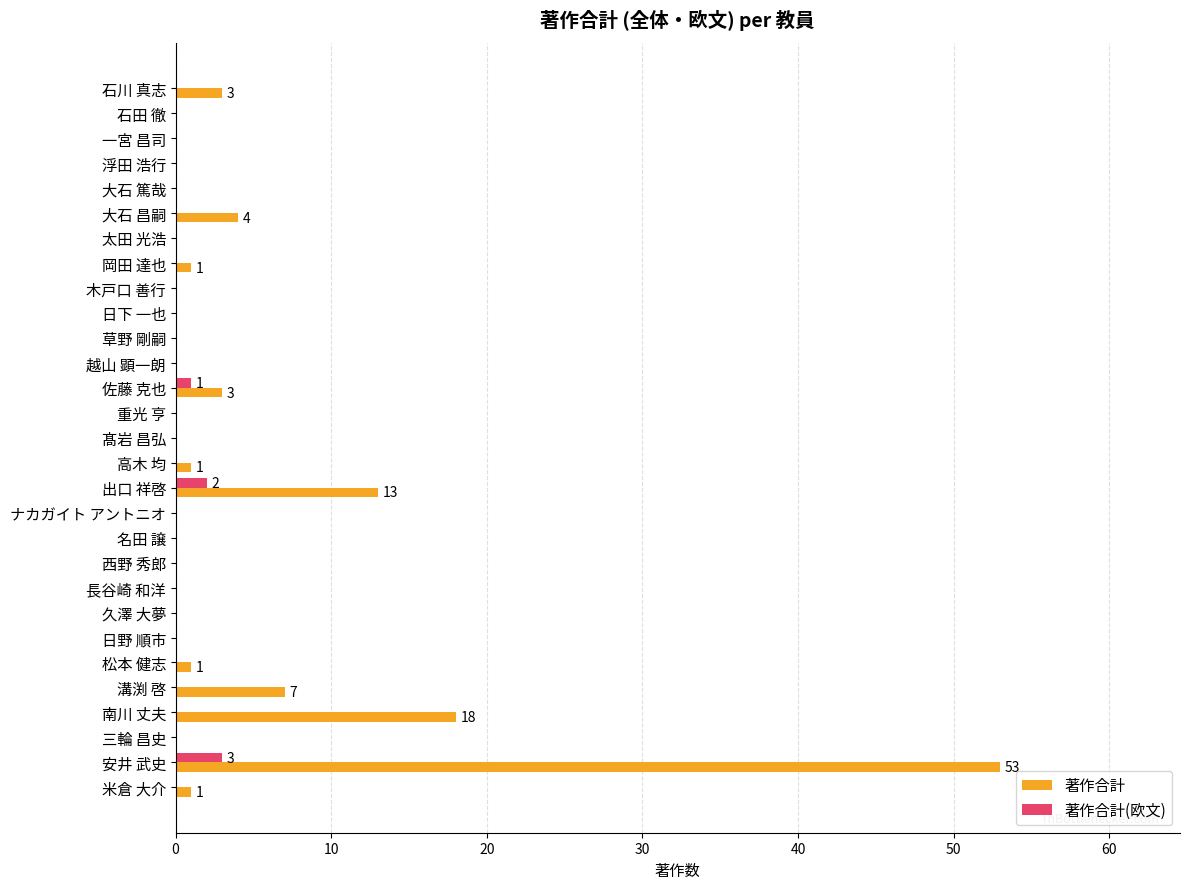

At which label is 著作合計 closest to 26?

南川 丈夫